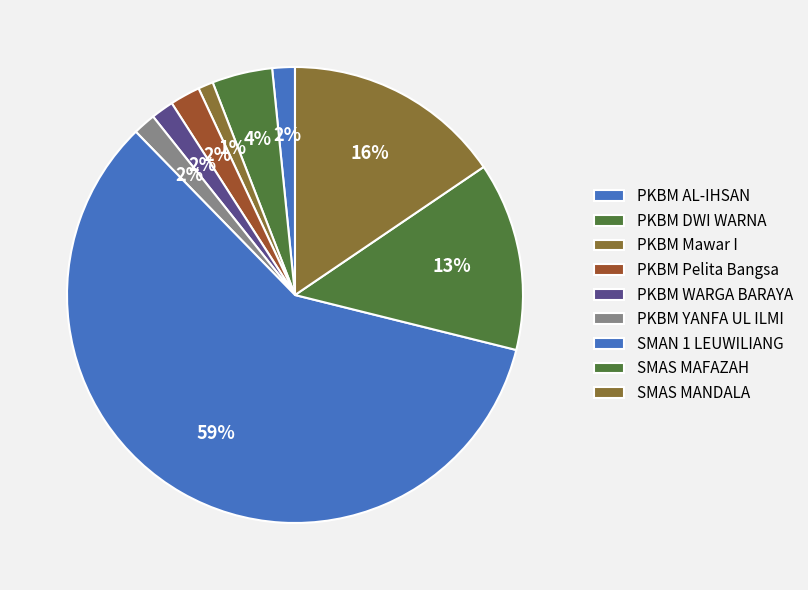

What is the ratio of the value at PKBM YANFA UL ILMI to the value at PKBM DWI WARNA?

0.4